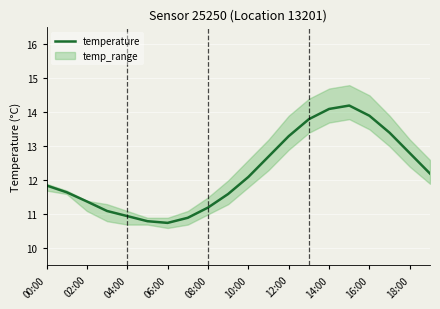

Reading left to right, list all the values displayed in this chart.

11.8	11.7	11.4	11.1	10.9	10.8	10.8	10.9	11.2	11.6	12.1	12.7	13.3	13.8	14.1	14.2	13.9	13.4	12.8	12.2